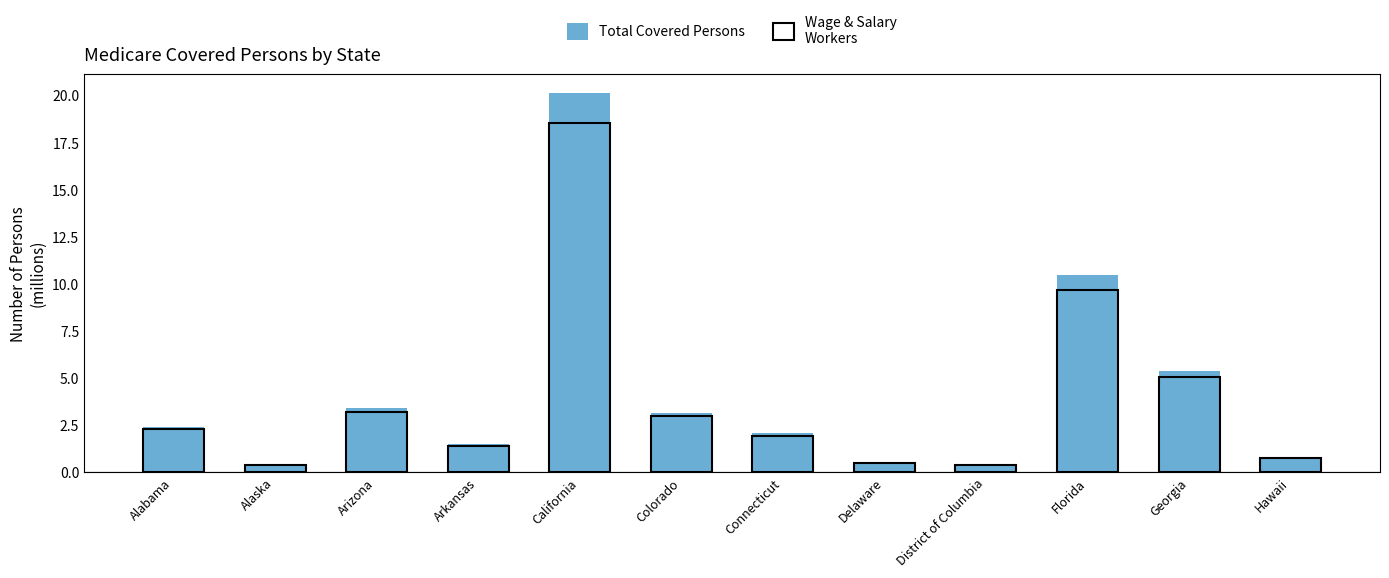

What is the value of the Total Covered Persons bar at the 12th from the left?

0.8